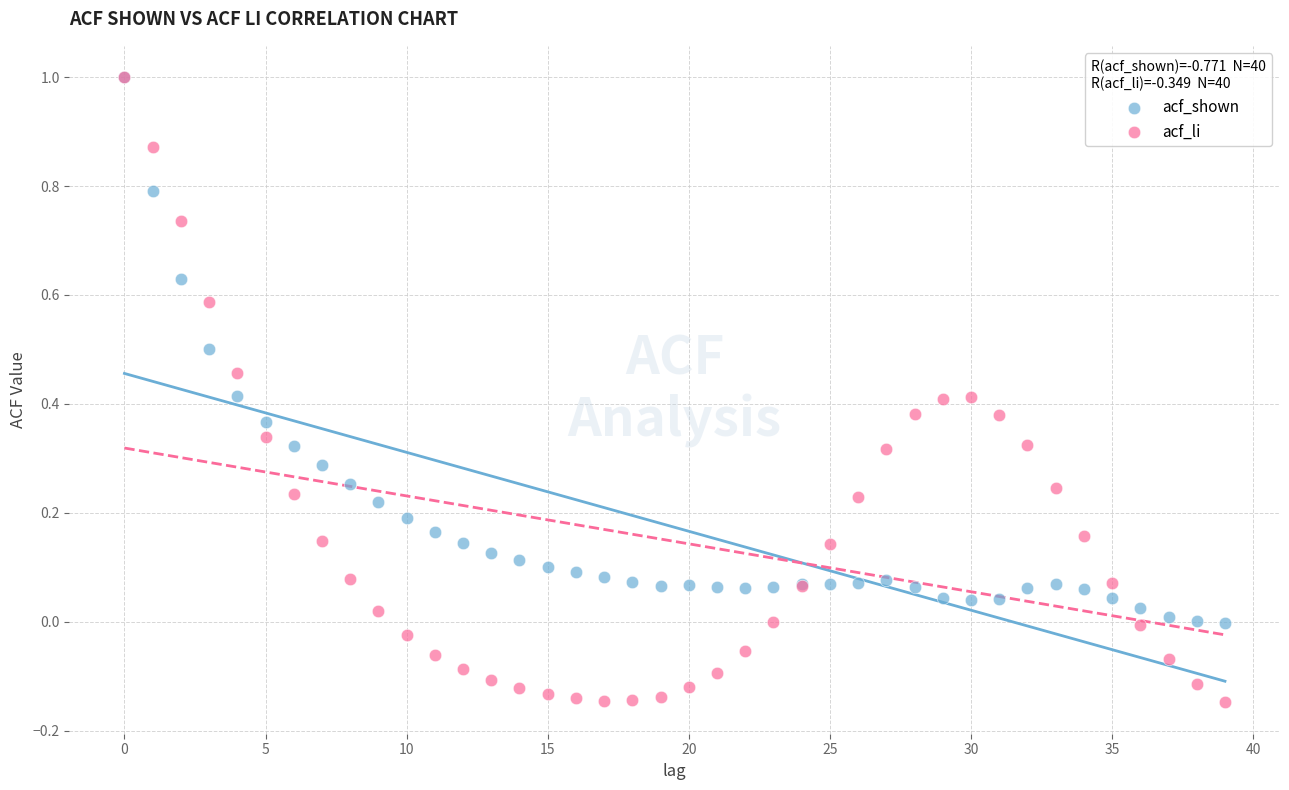

Which series has the widest spread of Y values?

acf_li